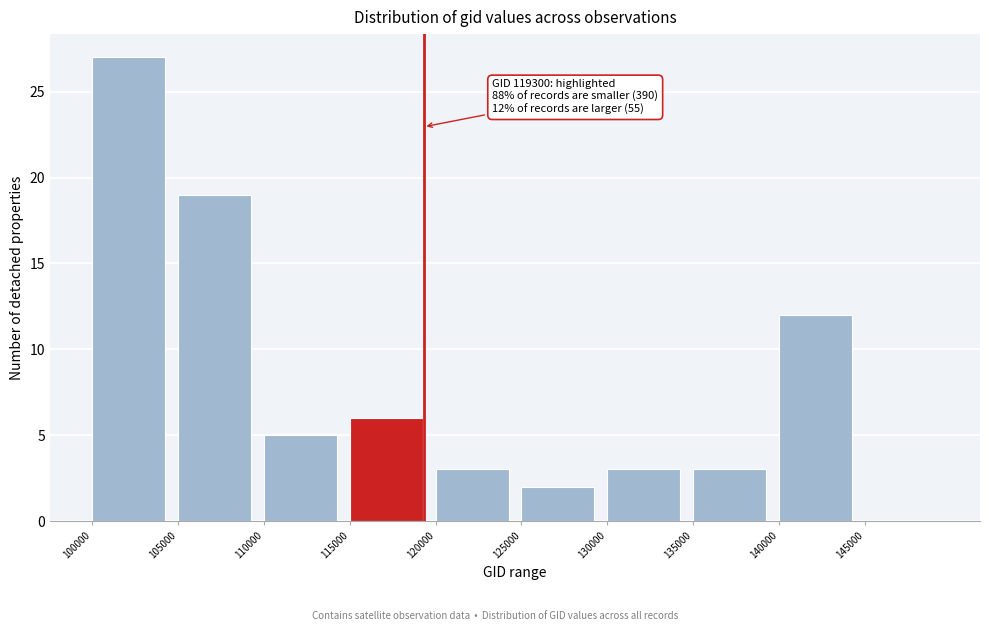

Which range on the x-axis has the tallest bar?

100000 to 105000